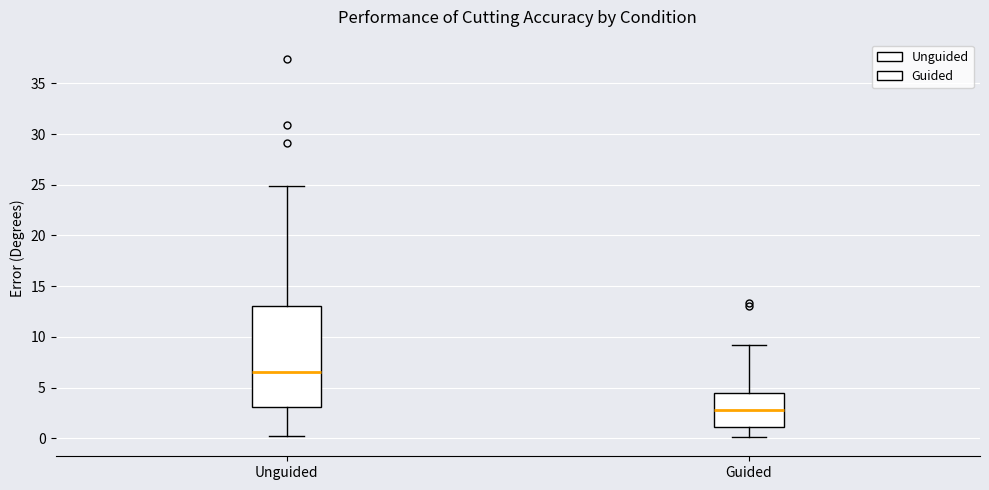

Which box has the highest median line?

Unguided